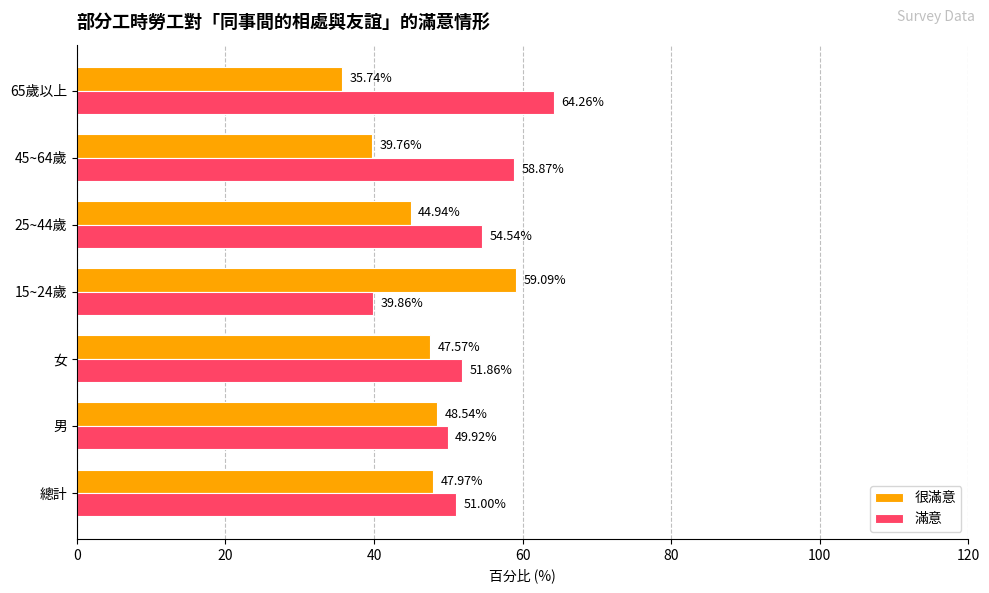

What is the average value of the 很滿意 series?

46.2